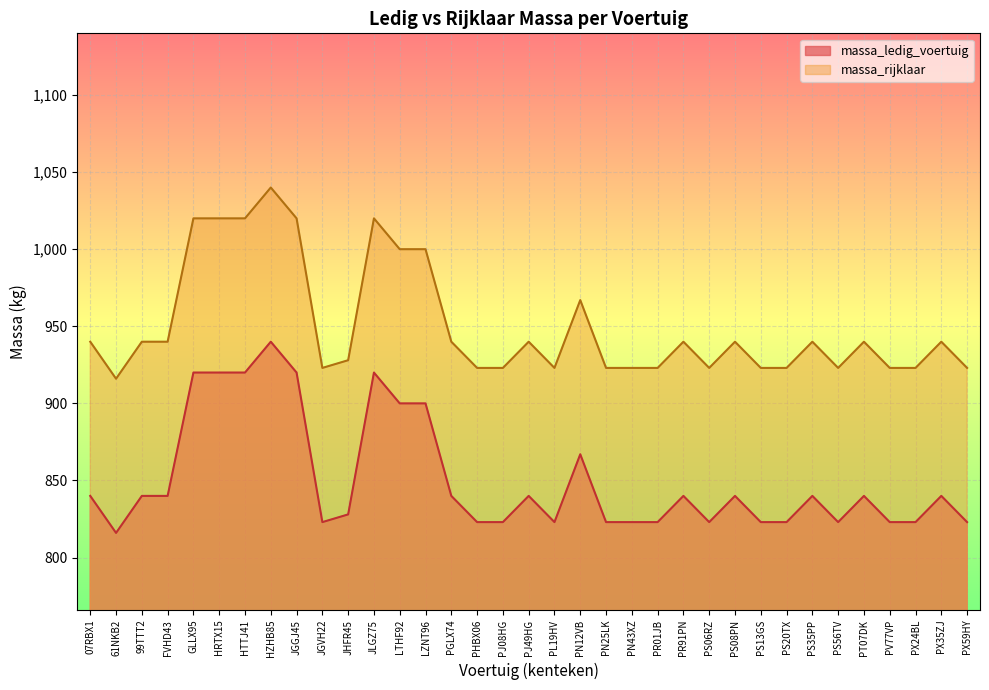

What is the approximate value of massa_ledig_voertuig at PS56TV, to the nearest 10?

820